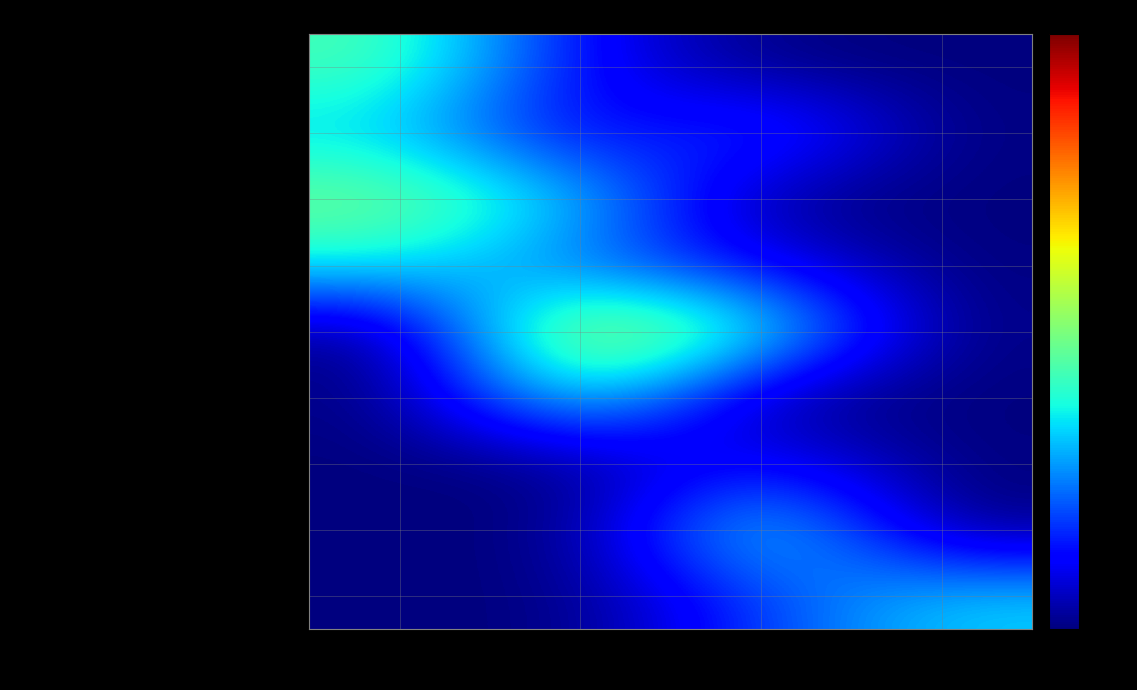

What is the difference between the highest and lowest values at Викладач?

17.0